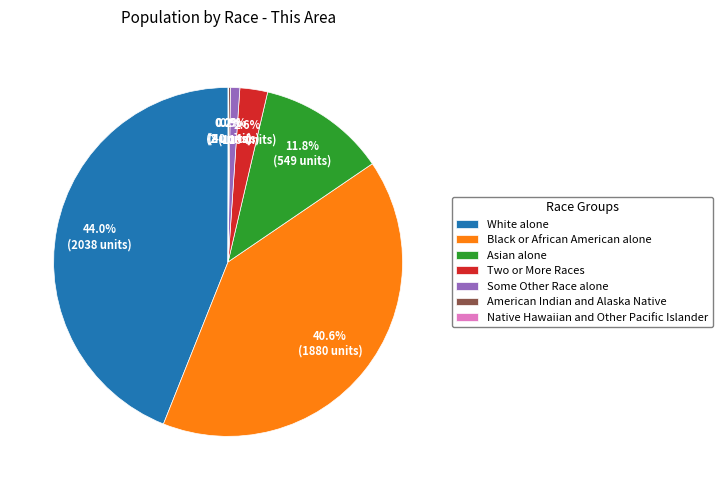

Which slice is the largest?

White alone